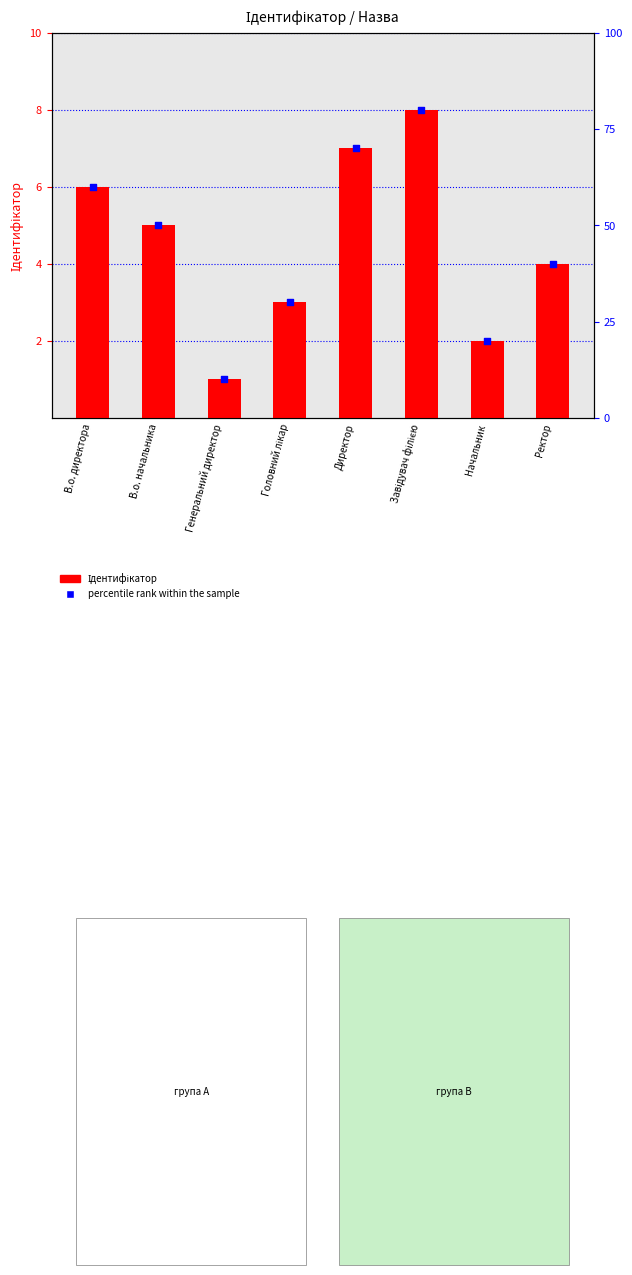

Which series has the largest Y range (max minus min)?

Ідентифікатор